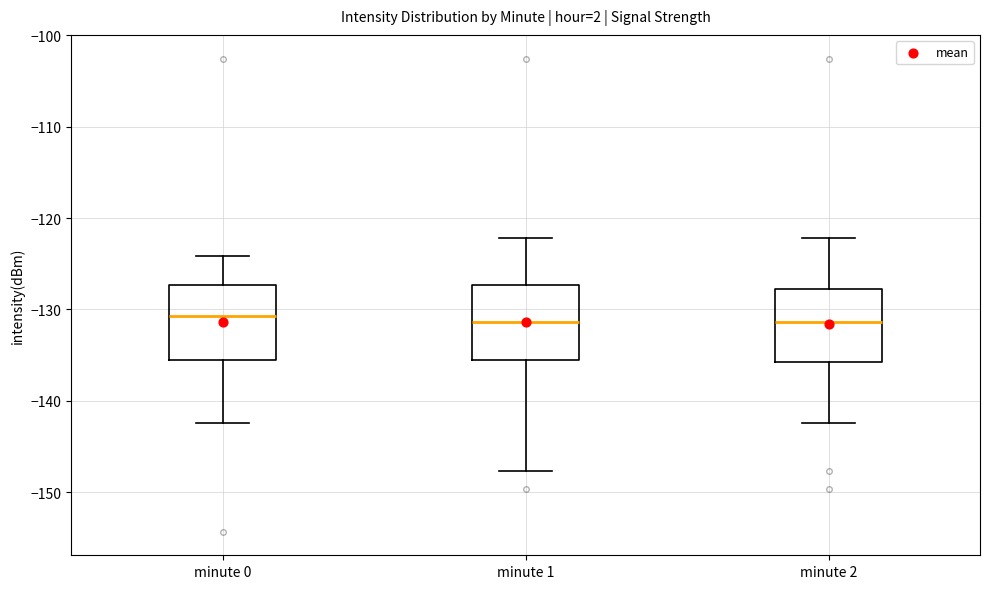

Reading left to right, read every box against the y-axis: the position of its median line, the range the box covers, and the ends of its whiskers. The values are not printed on the chart, so give them approximately, as read against the axis.

minute 0: median -131, box -135 to -127, whiskers -142 to -124
minute 1: median -131, box -135 to -127, whiskers -148 to -122
minute 2: median -131, box -136 to -128, whiskers -142 to -122